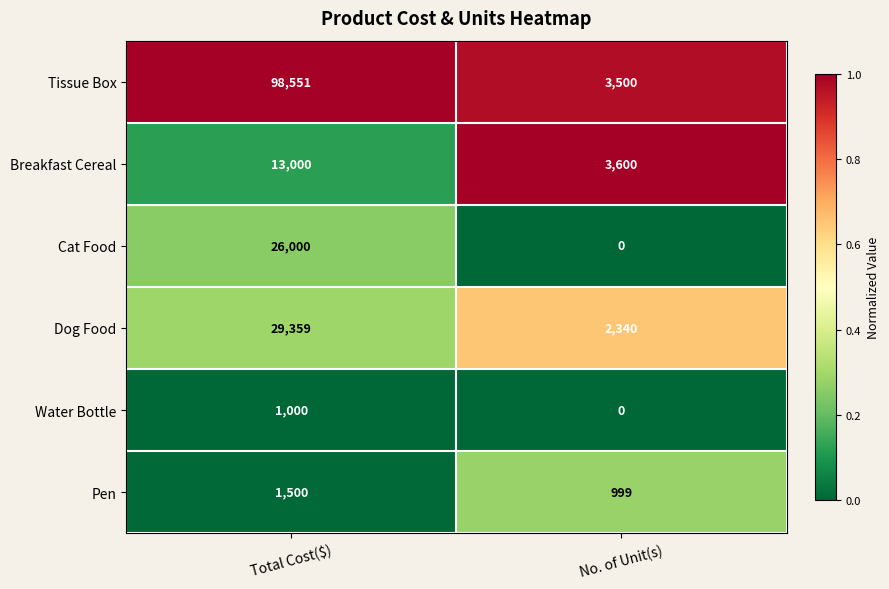

What is the average value of the Cat Food series?

13000